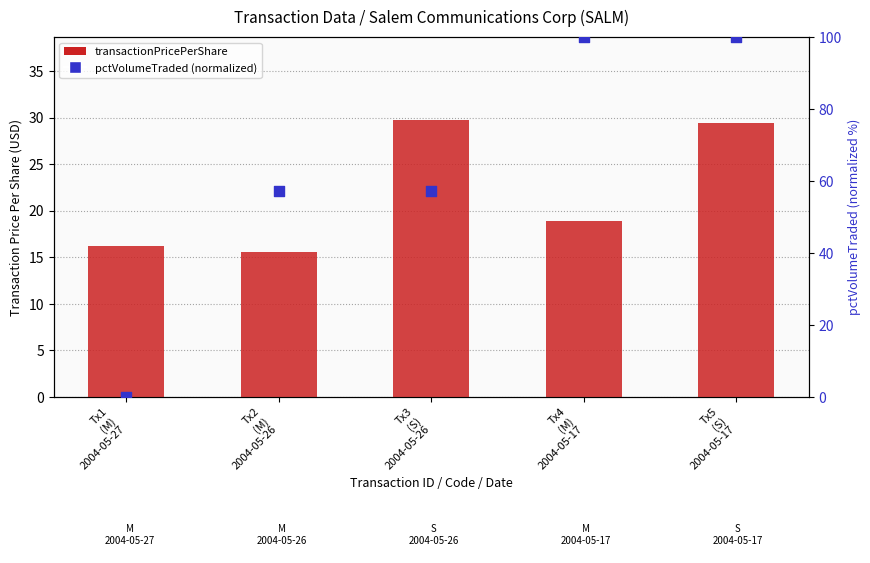

Which series reaches the minimum Y coordinate?

pctVolumeTraded (normalized)